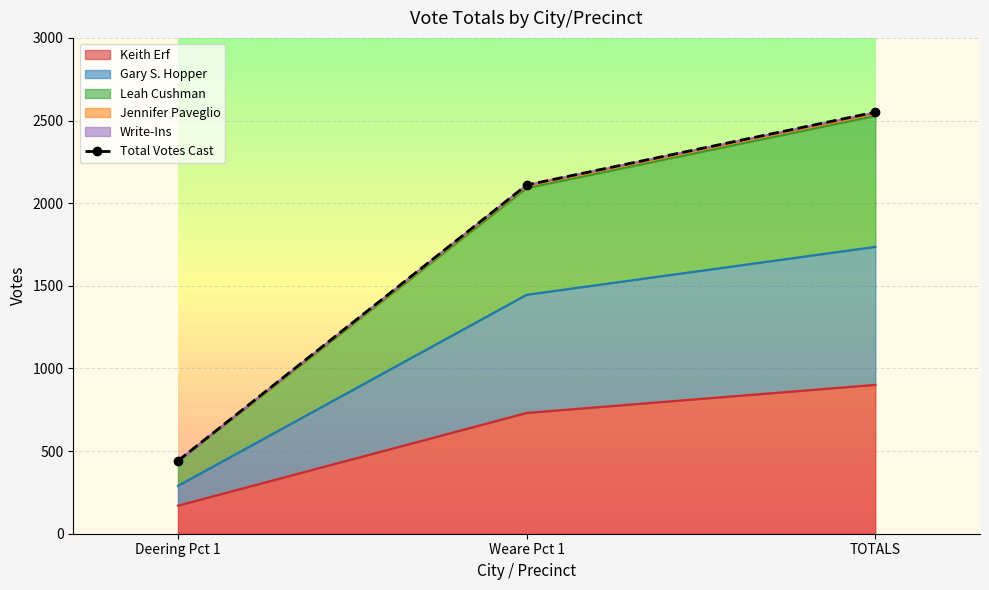

List the labels in order of value, smallest first.

Deering Pct 1, Weare Pct 1, TOTALS